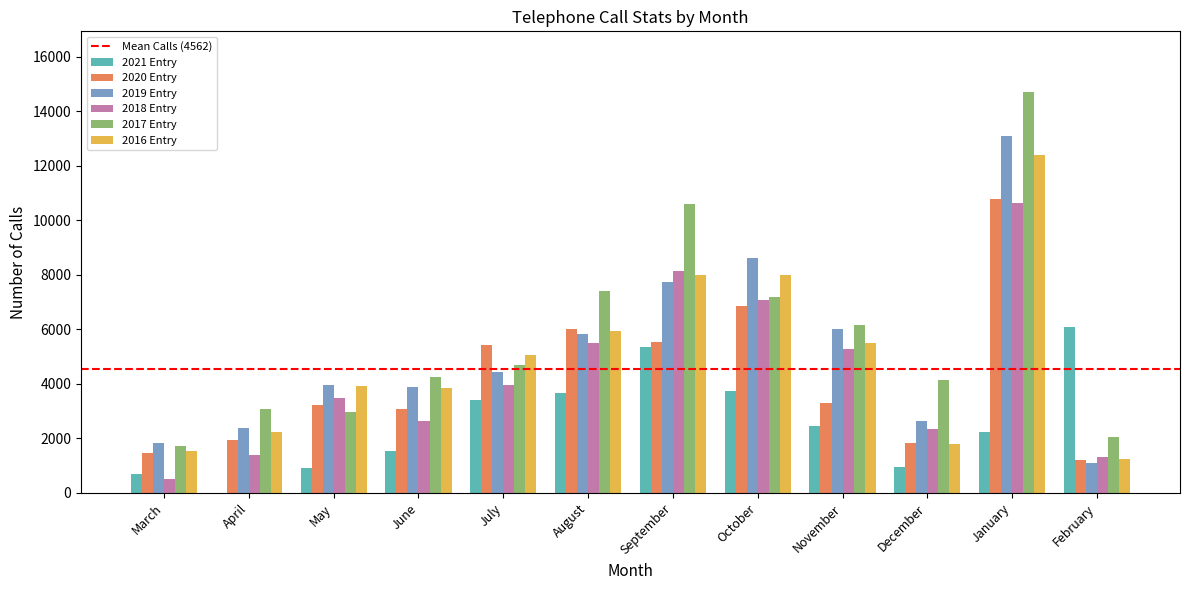

Which series has the widest spread of values?

2017 Entry